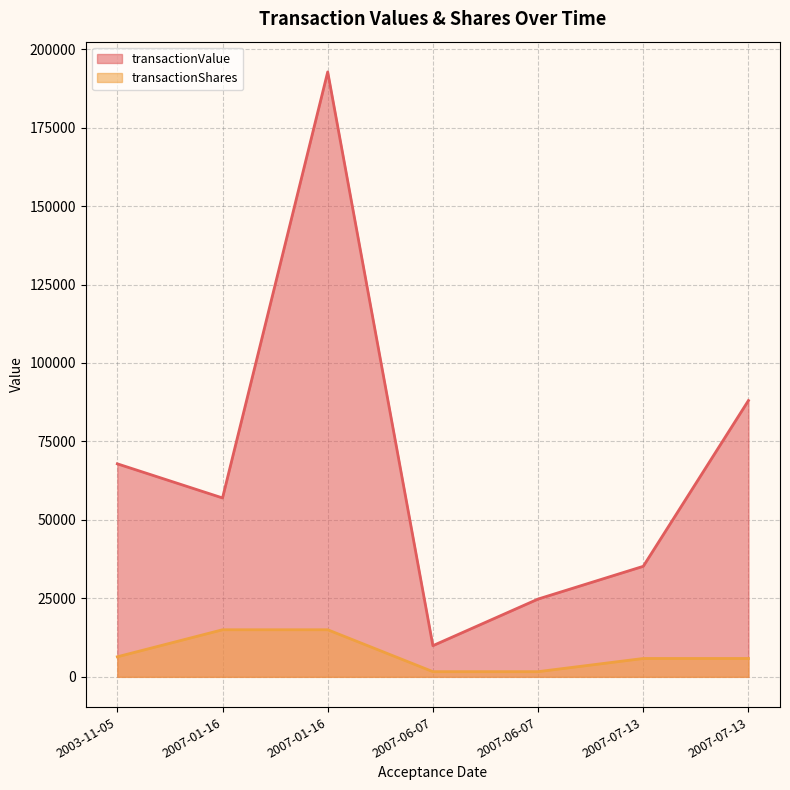

Rank the categories by transactionValue value from highest to lowest.

2007-01-16, 2007-07-13, 2003-11-05, 2007-01-16, 2007-07-13, 2007-06-07, 2007-06-07